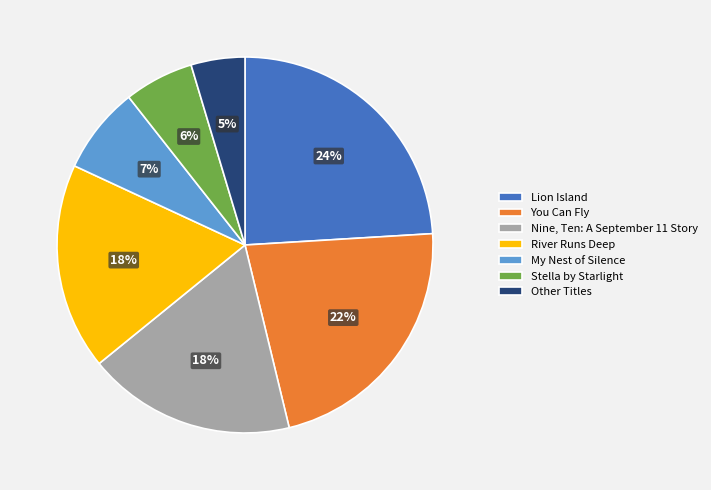

What is the ratio of the value at River Runs Deep to the value at Nine, Ten: A September 11 Story?

1.0